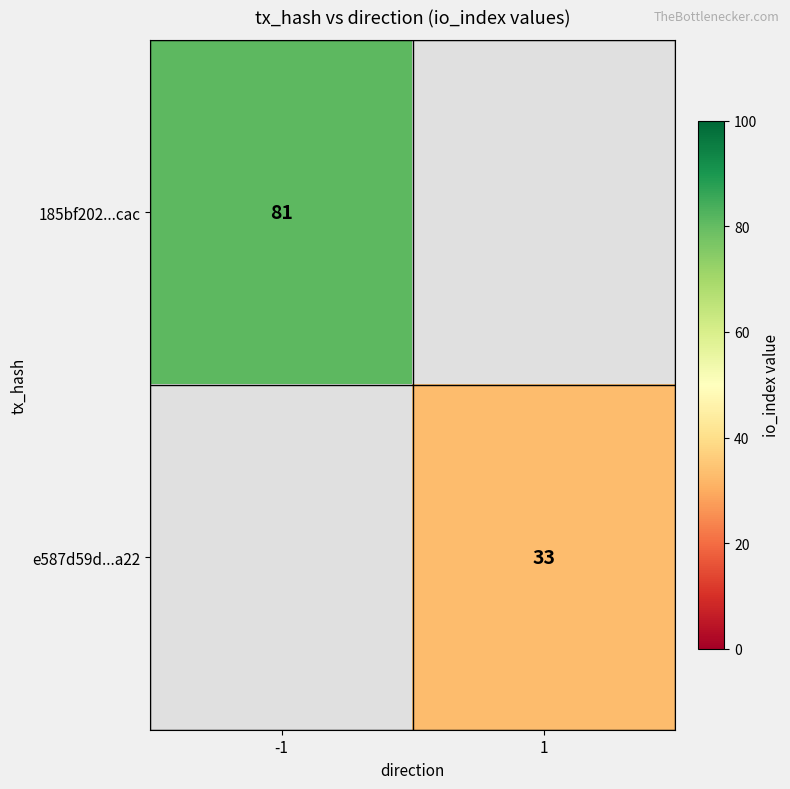

The value of e587d59d...a22 at 1 is 12. True or false?

False